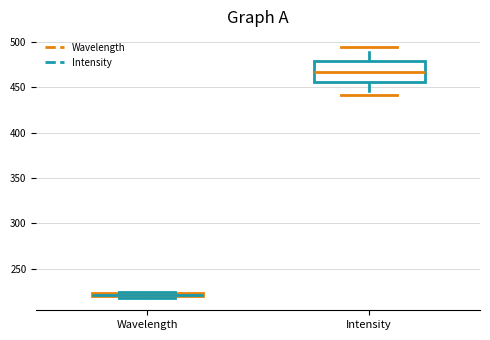

Where is the upper edge of the box for Wavelength on the y-axis? The values are not printed on the chart, so give them approximately, as read against the axis.

225